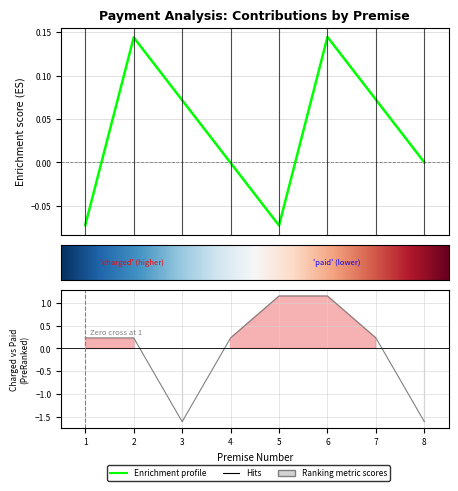

What is the difference between the maximum and minimum values?

2.8